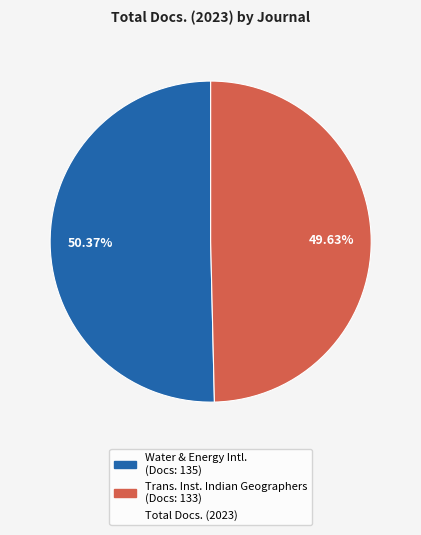

Is there any slice that represents more than half of the pie?

Yes